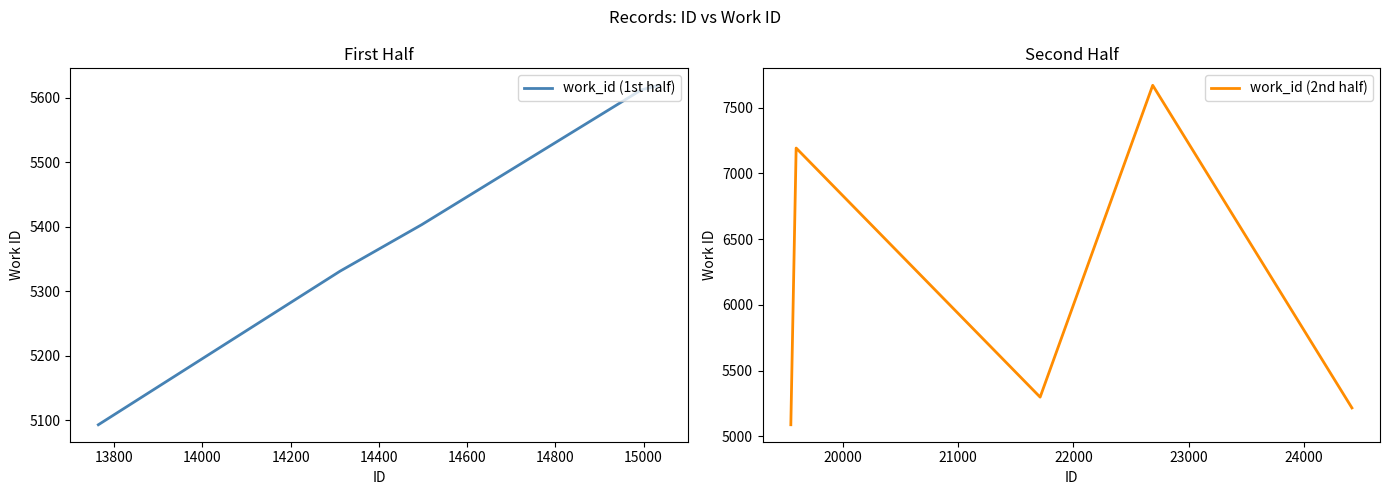

What is the highest value of the work_id (1st half) series?

5619